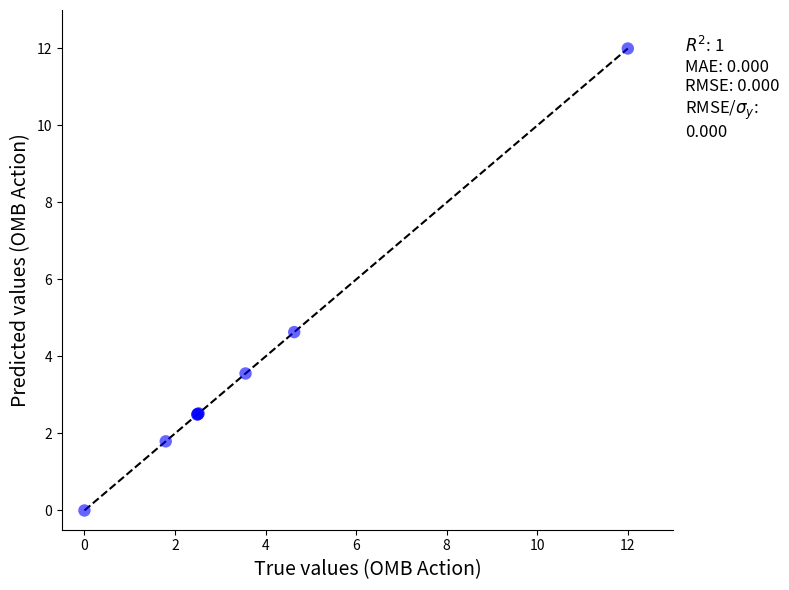

What Y value in the scatter plot is closest to 6?

4.6